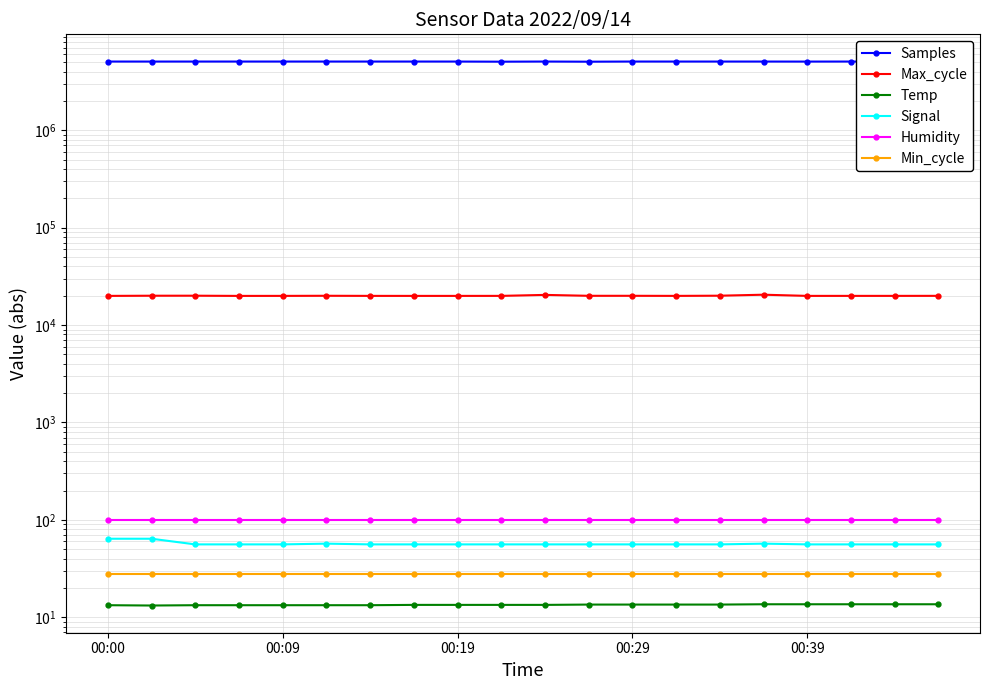

What is the sum of the Humidity values at 5 and 15?

199.8